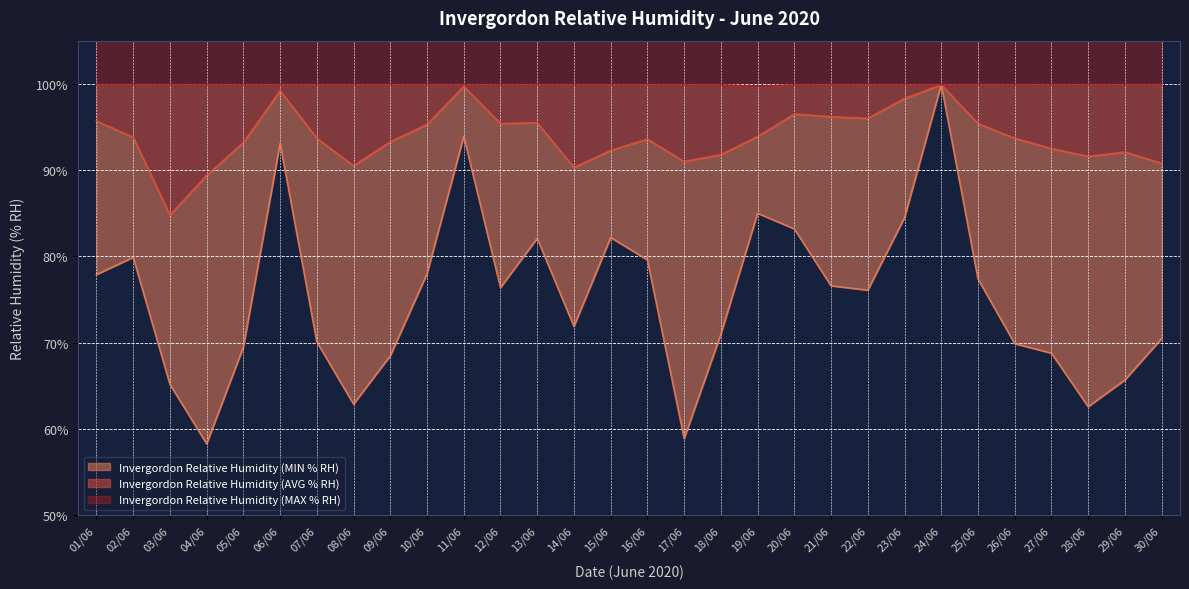

Rank the series by their average value, from lowest to highest.

Invergordon Relative Humidity (MIN % RH), Invergordon Relative Humidity (AVG % RH), Invergordon Relative Humidity (MAX % RH)